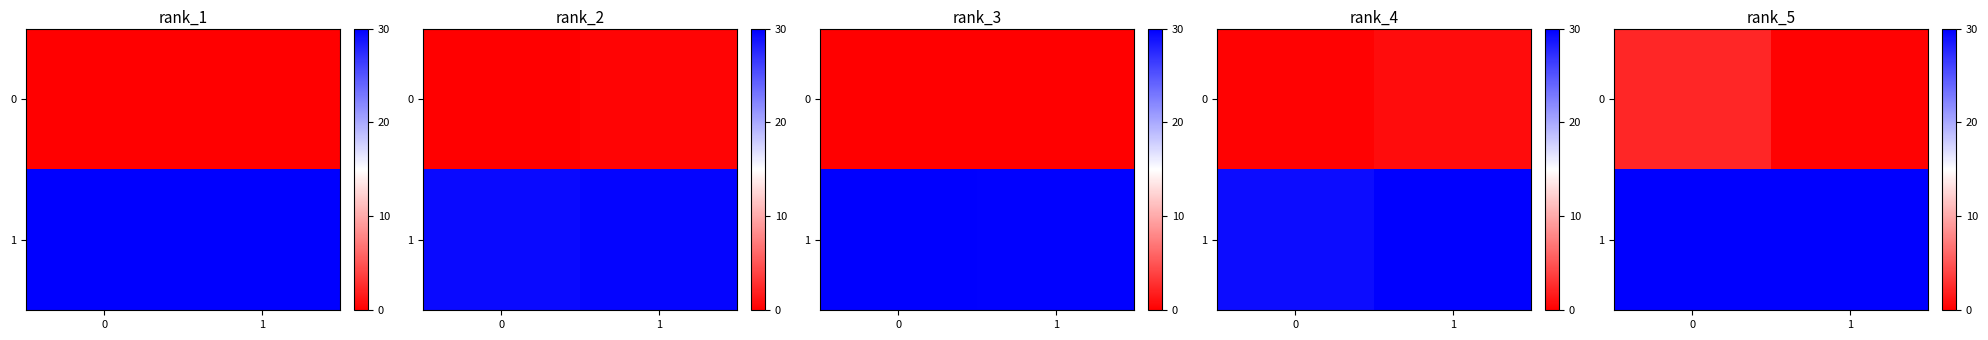

What is the sum of all row_0 values?

2.5